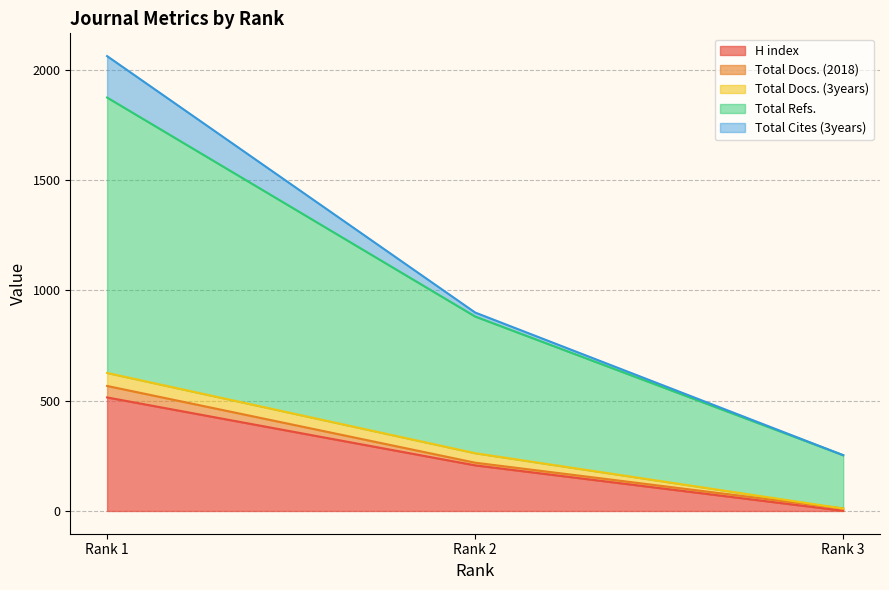

Is the value of Total Docs. (3years) at 3 greater than the value of Total Cites (3years) at 1?

No